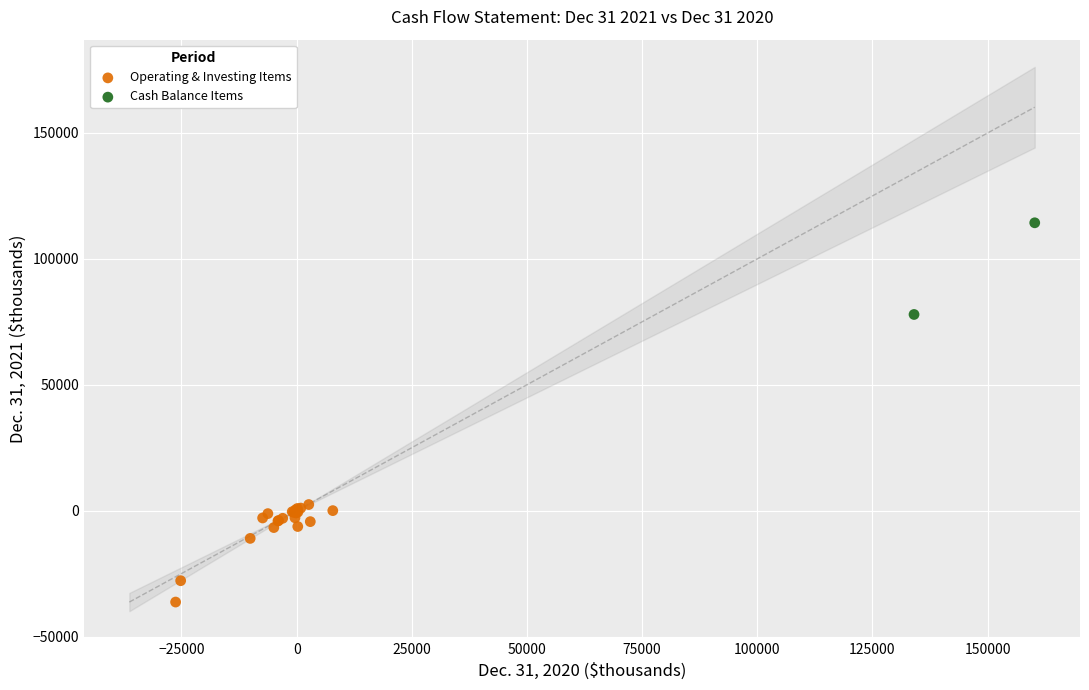

Which series contains the highest Y value?

Cash Balance Items